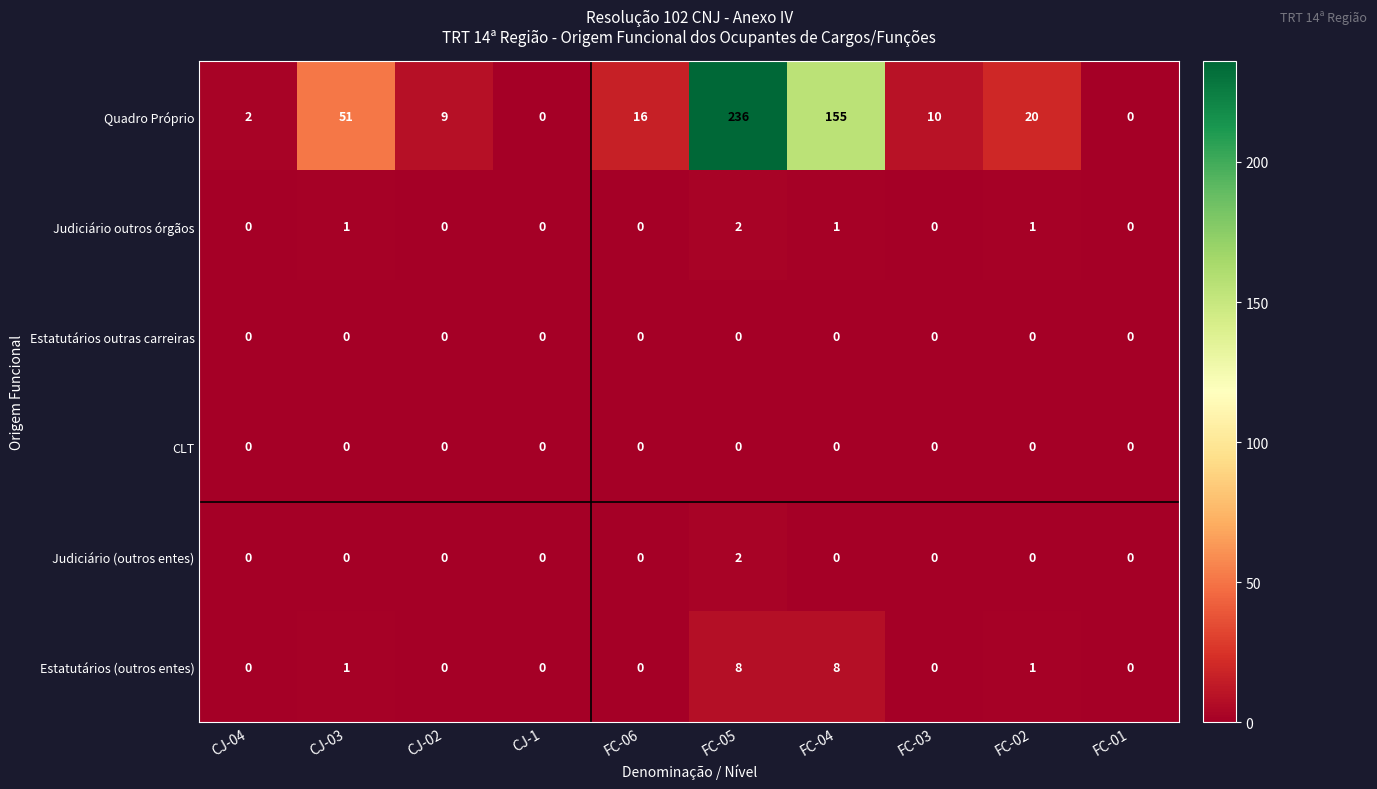

How many series are shown in this chart?

6